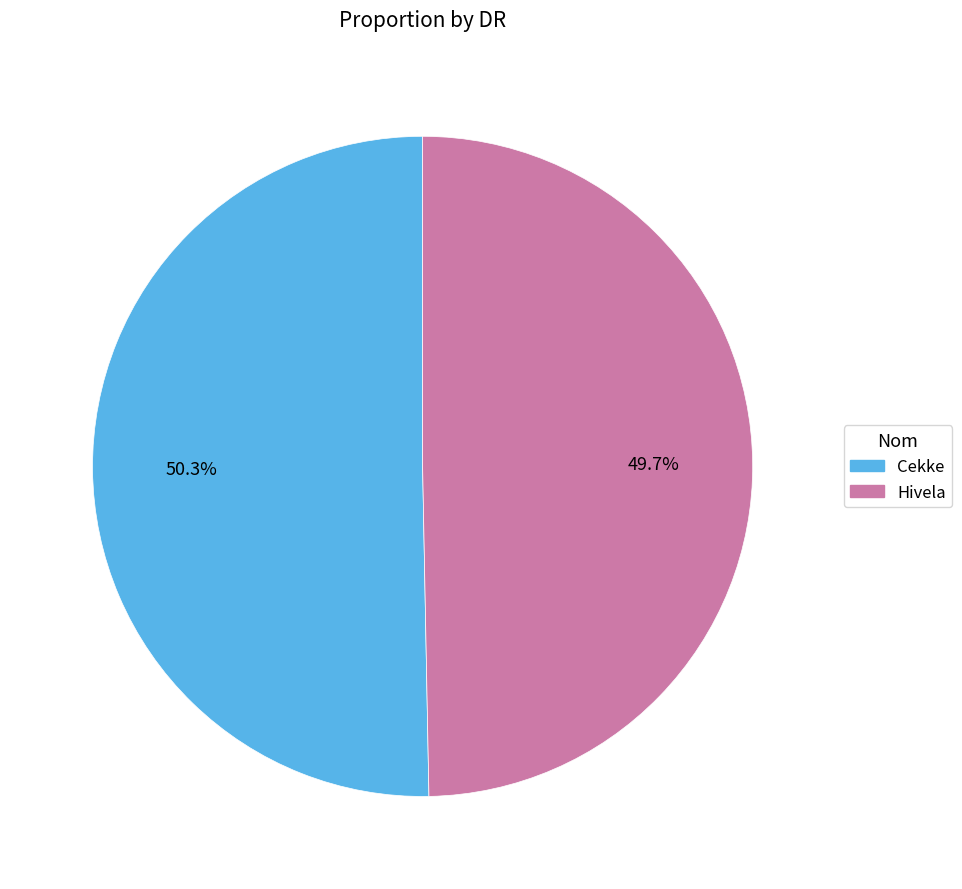

What is the ratio of the value at Cekke to the value at Hivela?

1.0